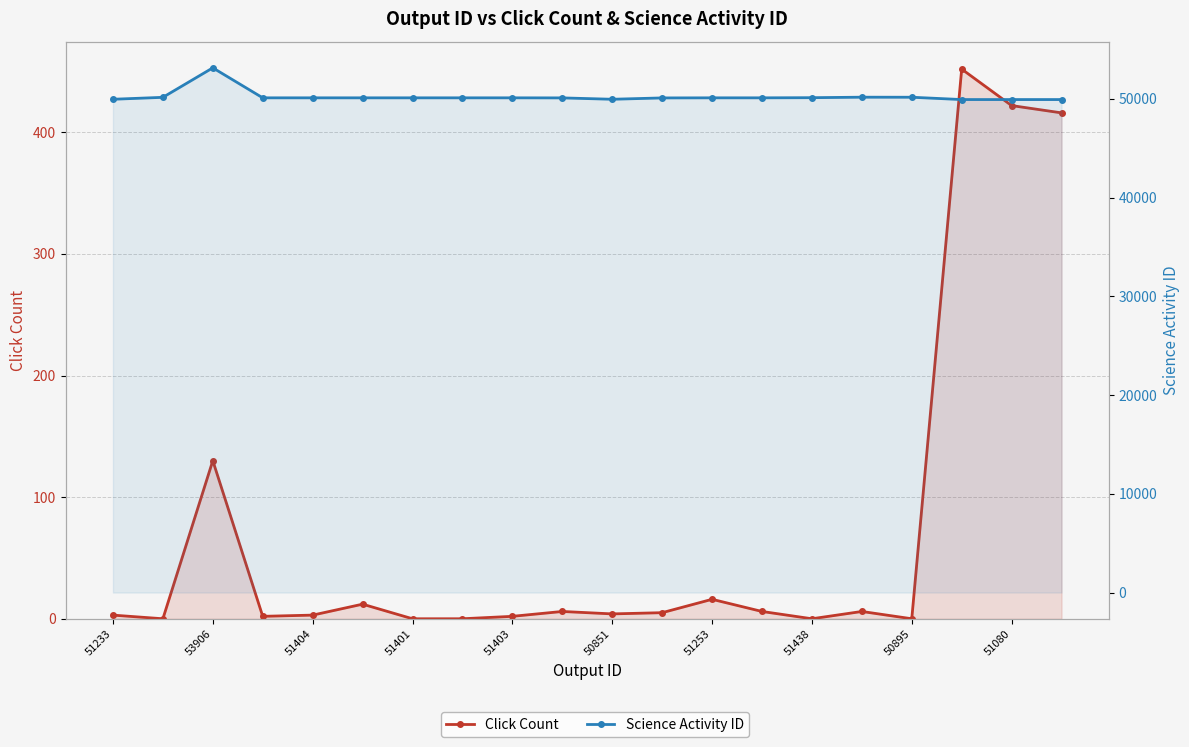

Reading left to right, list all the values displayed in this chart.

Click Count: 3	0	130	2	3	12	0	0	2	6	4	5	16	6	0	6	0	452	422	416
Science Activity ID: 49954	50150	53136	50099	50099	50099	50099	50099	50099	50093	49954	50090	50099	50099	50114	50164	50159	49924	49924	49924